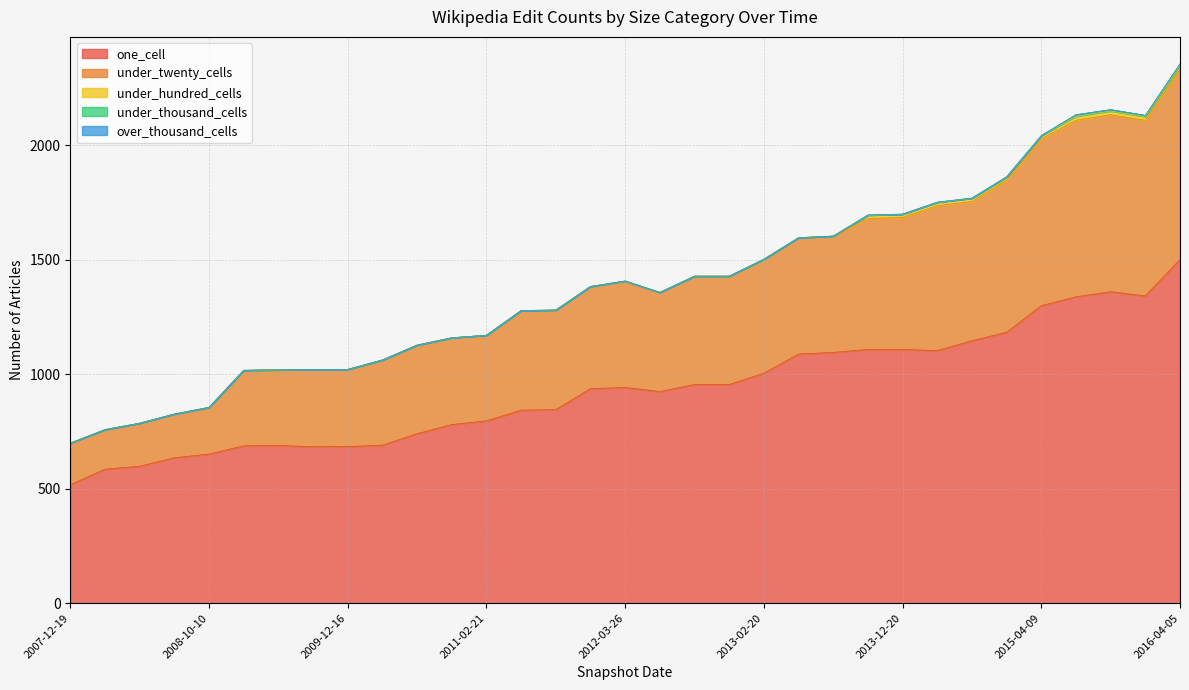

List the series in order of their peak value, highest first.

one_cell, under_twenty_cells, under_hundred_cells, under_thousand_cells, over_thousand_cells